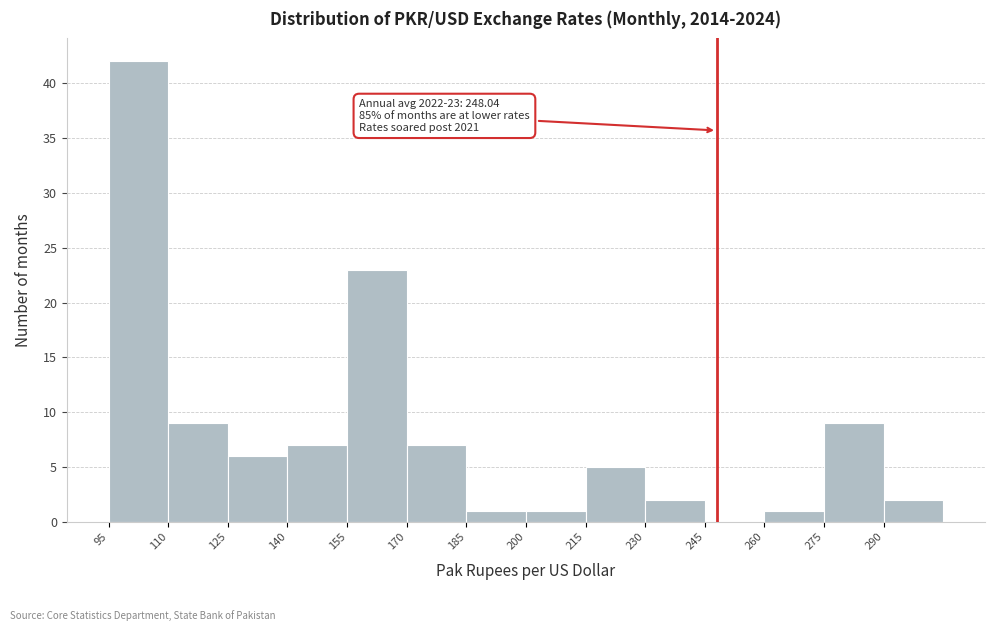

Which range on the x-axis has the tallest bar?

95 to 110